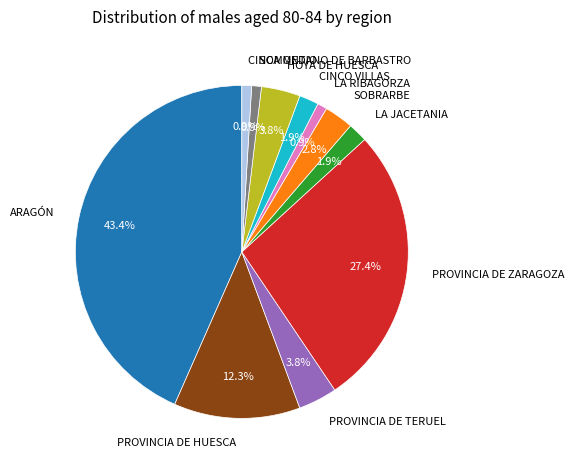

Between PROVINCIA DE ZARAGOZA and SOMONTANO DE BARBASTRO, which is larger?

PROVINCIA DE ZARAGOZA